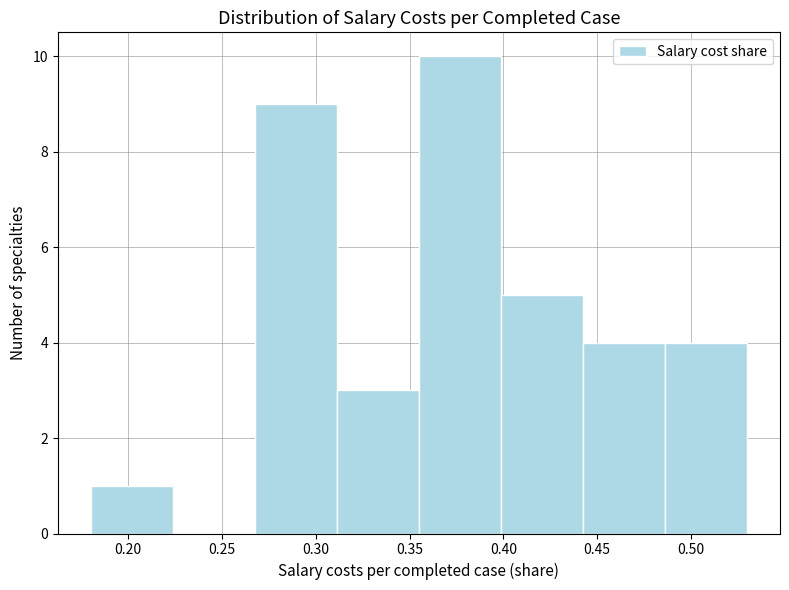

Over which range of the x-axis is the bar tallest?

0.355 to 0.400